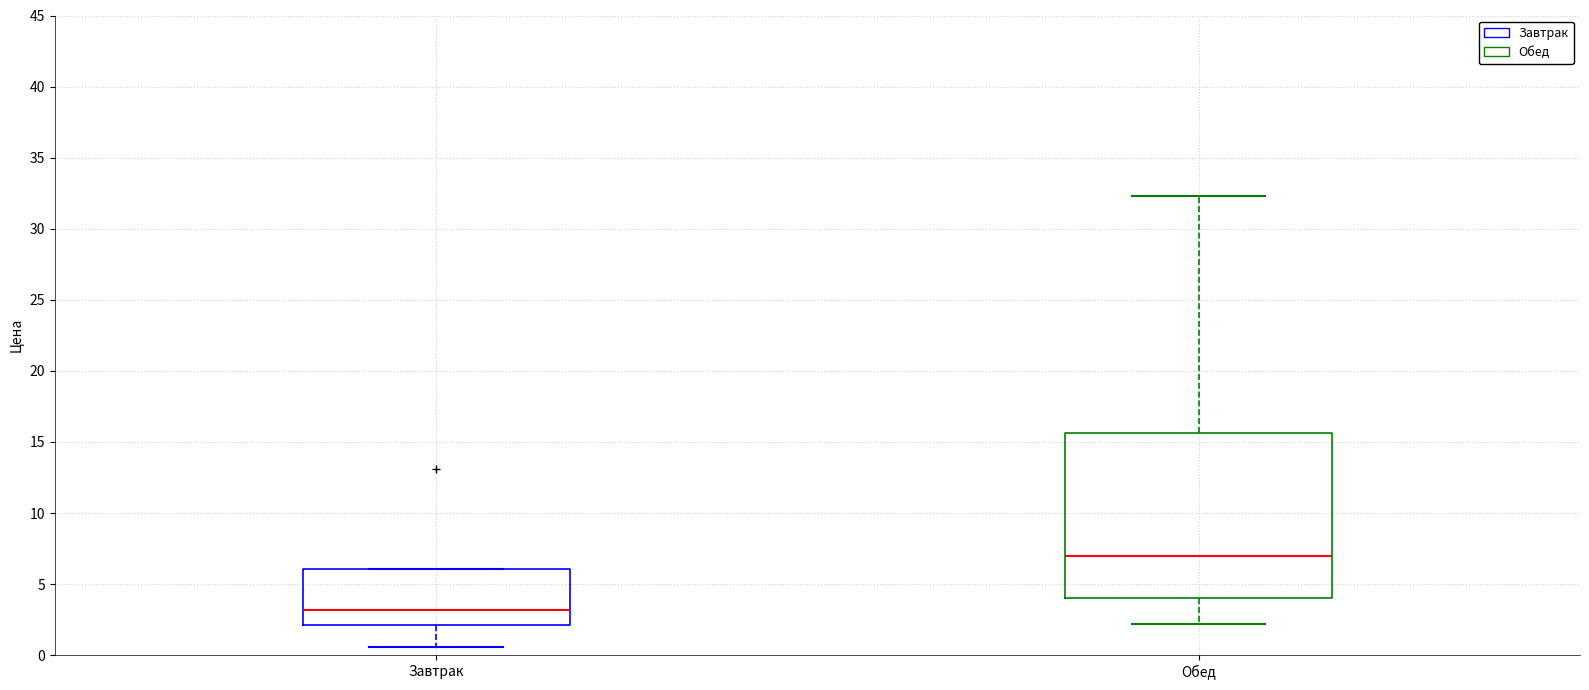

Where is the upper edge of the box for Завтрак on the y-axis? The values are not printed on the chart, so give them approximately, as read against the axis.

6.0